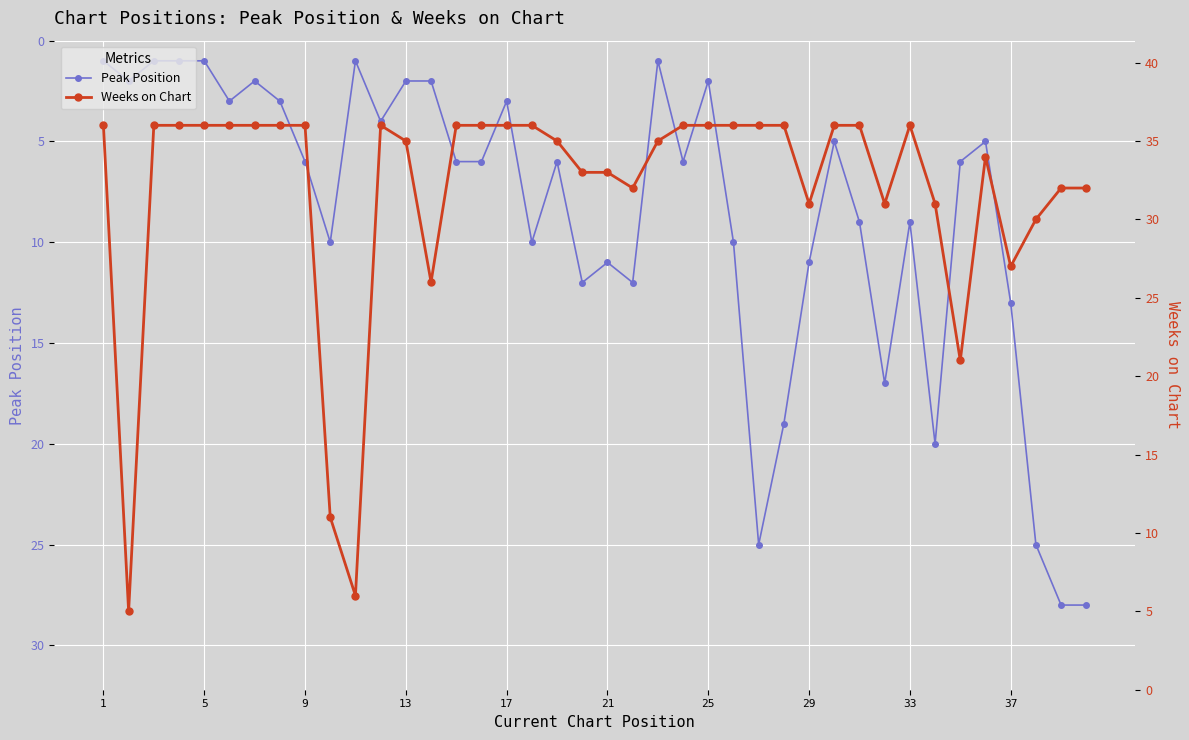

What is the maximum value for Peak Position?

28